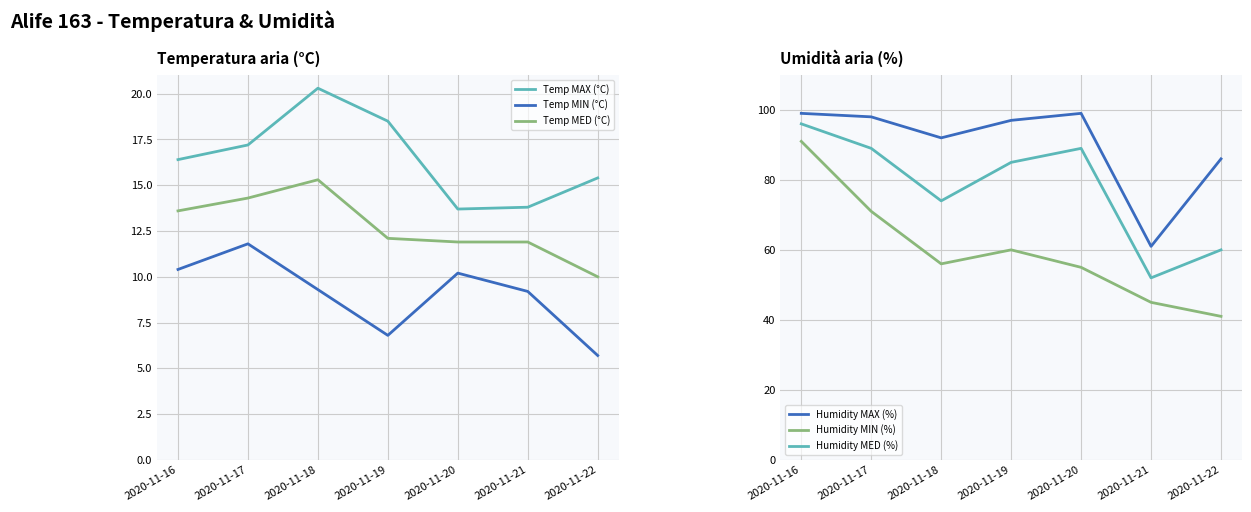

How many data points does each series have?

7